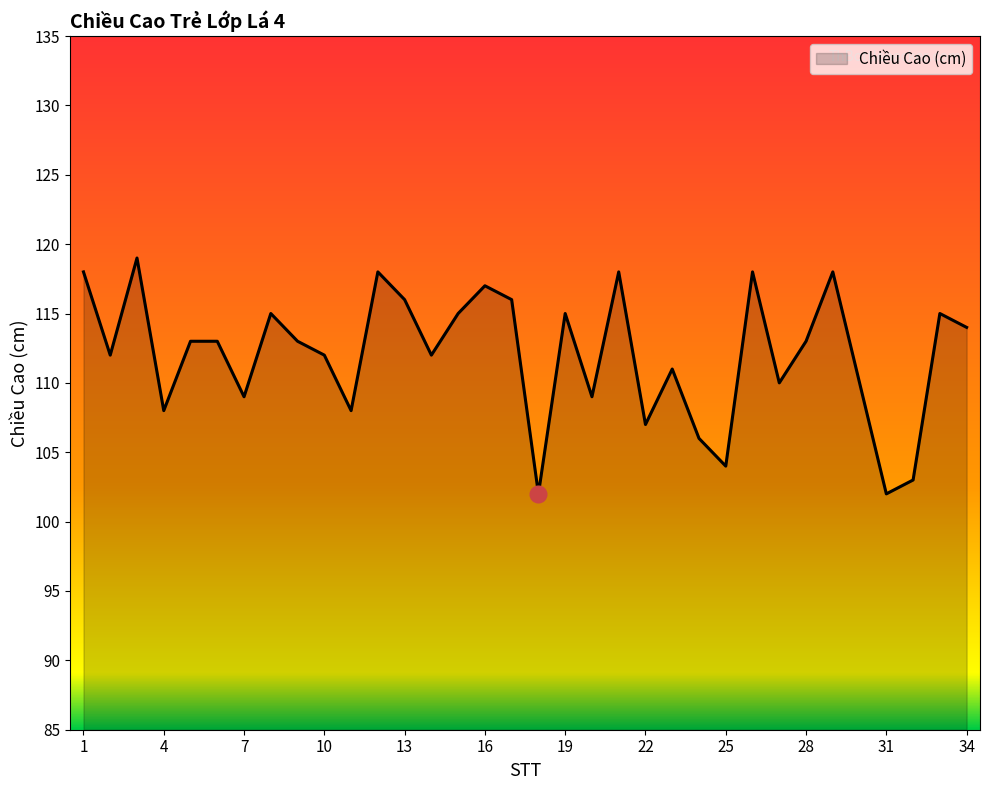

How many lines are shown in the chart?

1